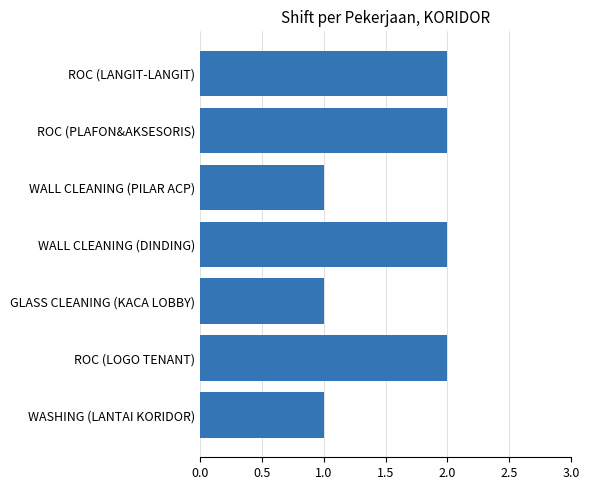

Does the chart contain any negative values?

No